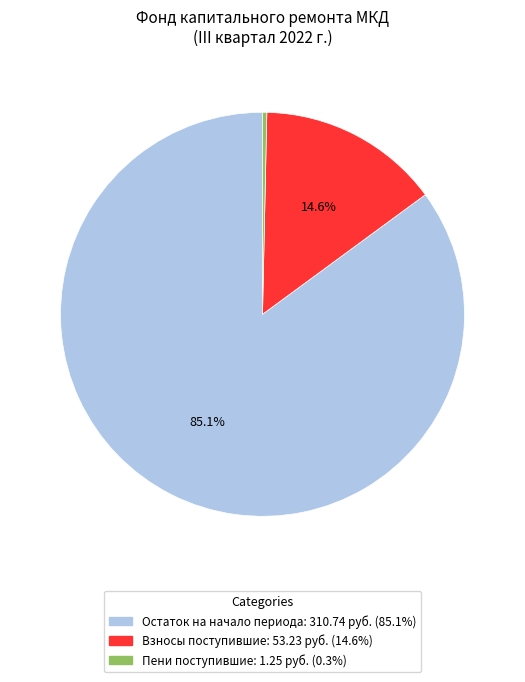

Is there a majority slice in this chart?

Yes